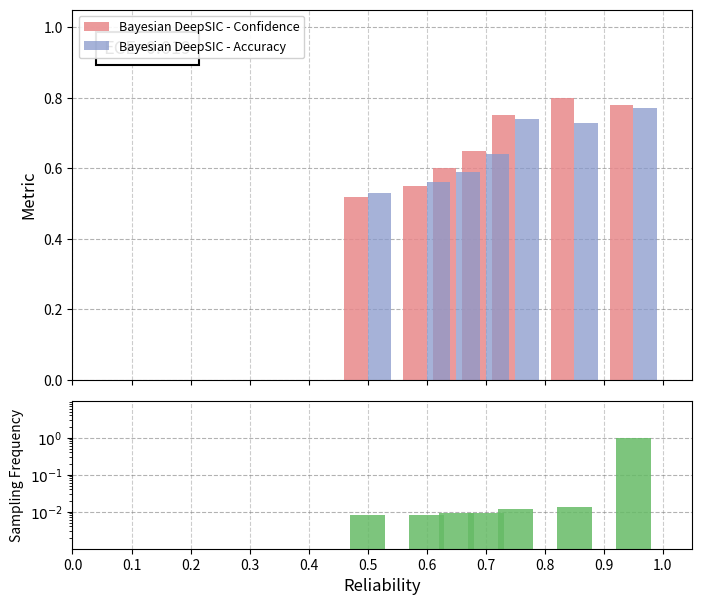

How many groups of bars are there?

7